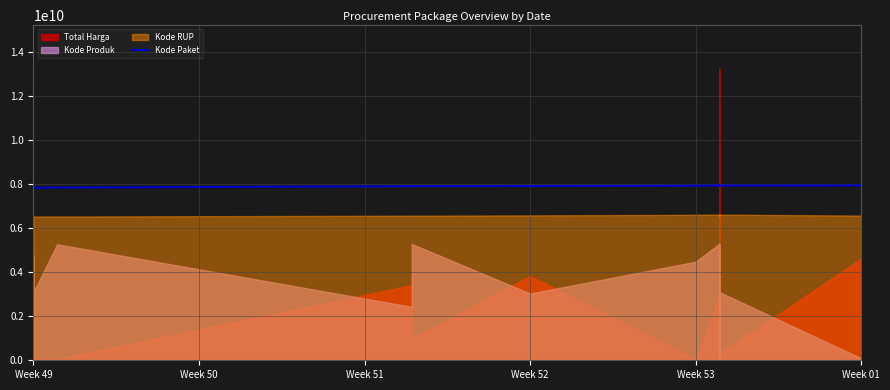

The chart shows a value of 3018403066.1 at Week 52. True or false?

False